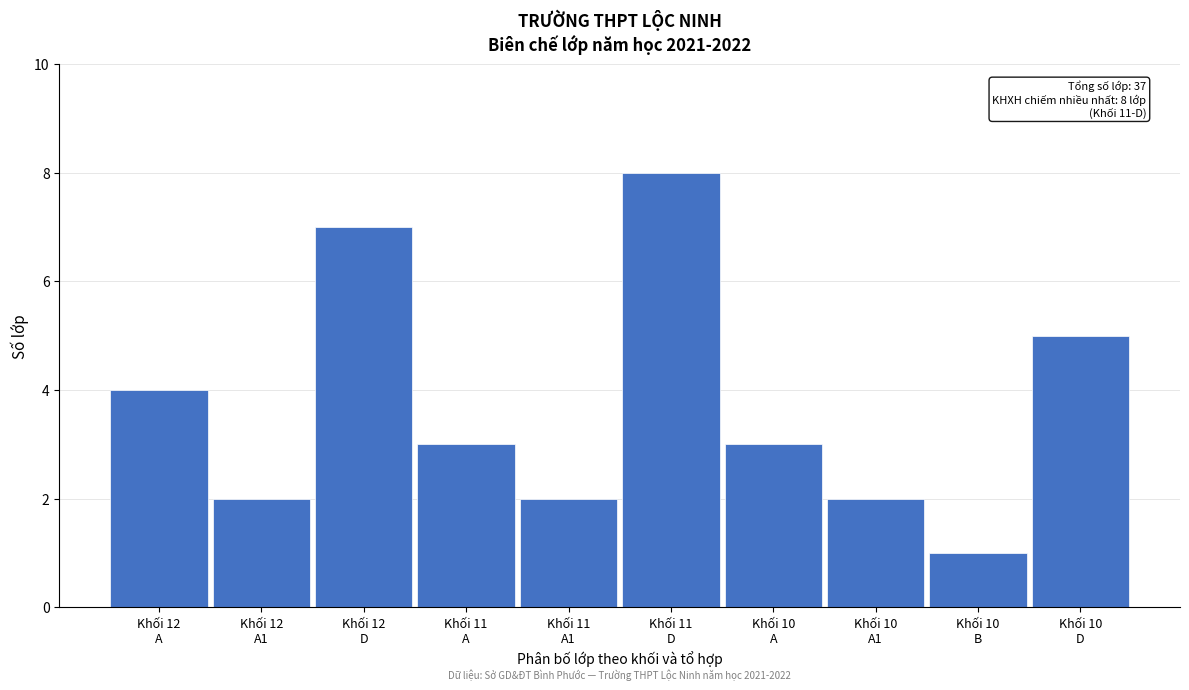

Reading right to left, extract all data points from this chart.

5	1	2	3	8	2	3	7	2	4